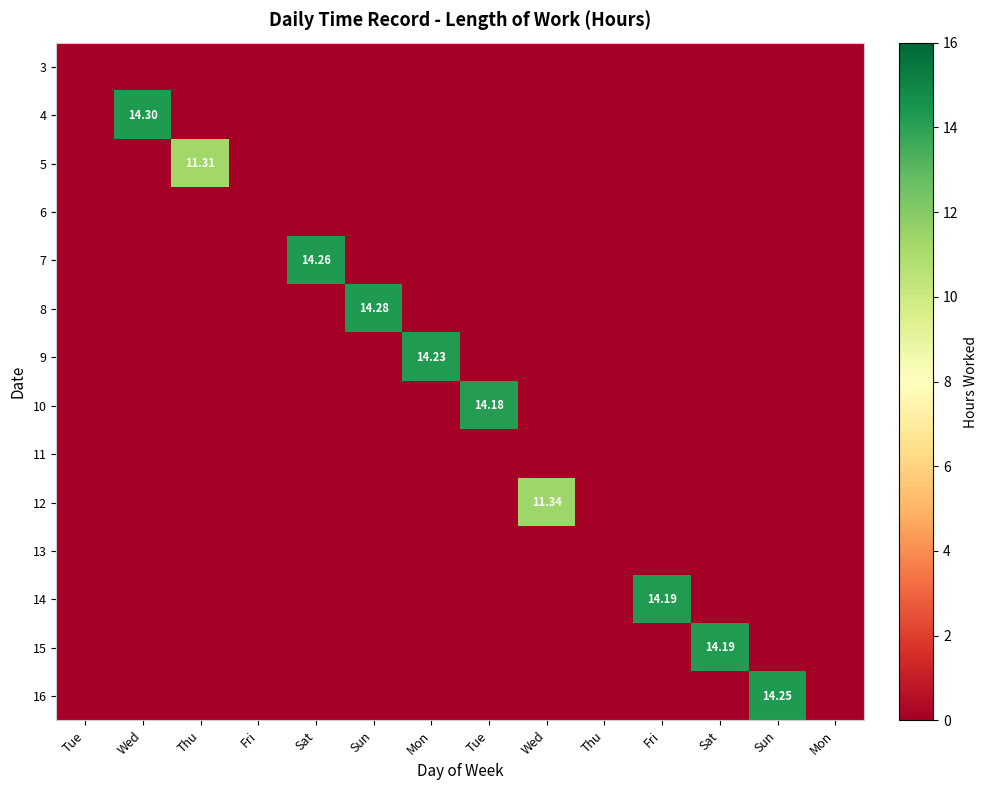

Is it true that 3 equals 0.0 at Fri?

True